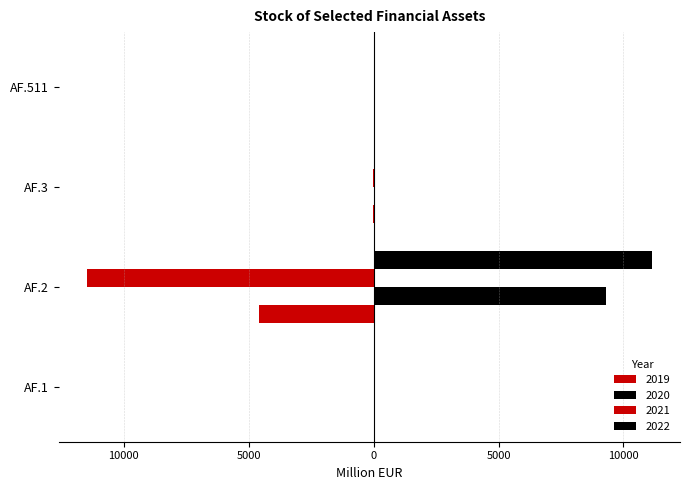

Reading left to right, what are all the values shown in this chart?

2019: AF.1=0.0	AF.2=-4585.1	AF.3=-37.0	AF.511=0.0
2020: AF.1=0.0	AF.2=9312.6	AF.3=5.4	AF.511=0.0
2021: AF.1=0.0	AF.2=-11469.4	AF.3=-4.9	AF.511=0.0
2022: AF.1=0.0	AF.2=11130.8	AF.3=4.8	AF.511=0.0